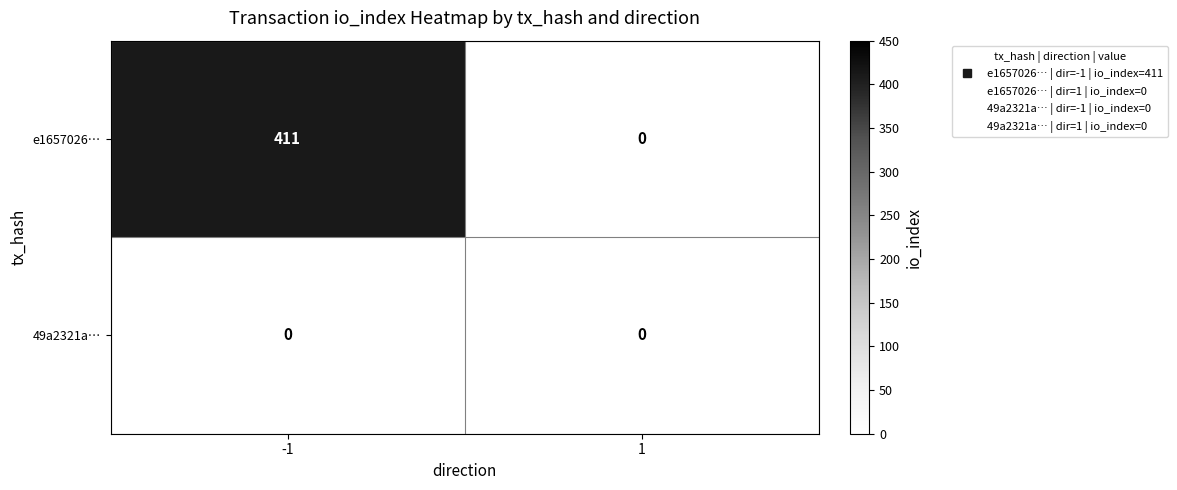

At -1, list the series in order from largest to smallest.

e1657026…, 49a2321a…